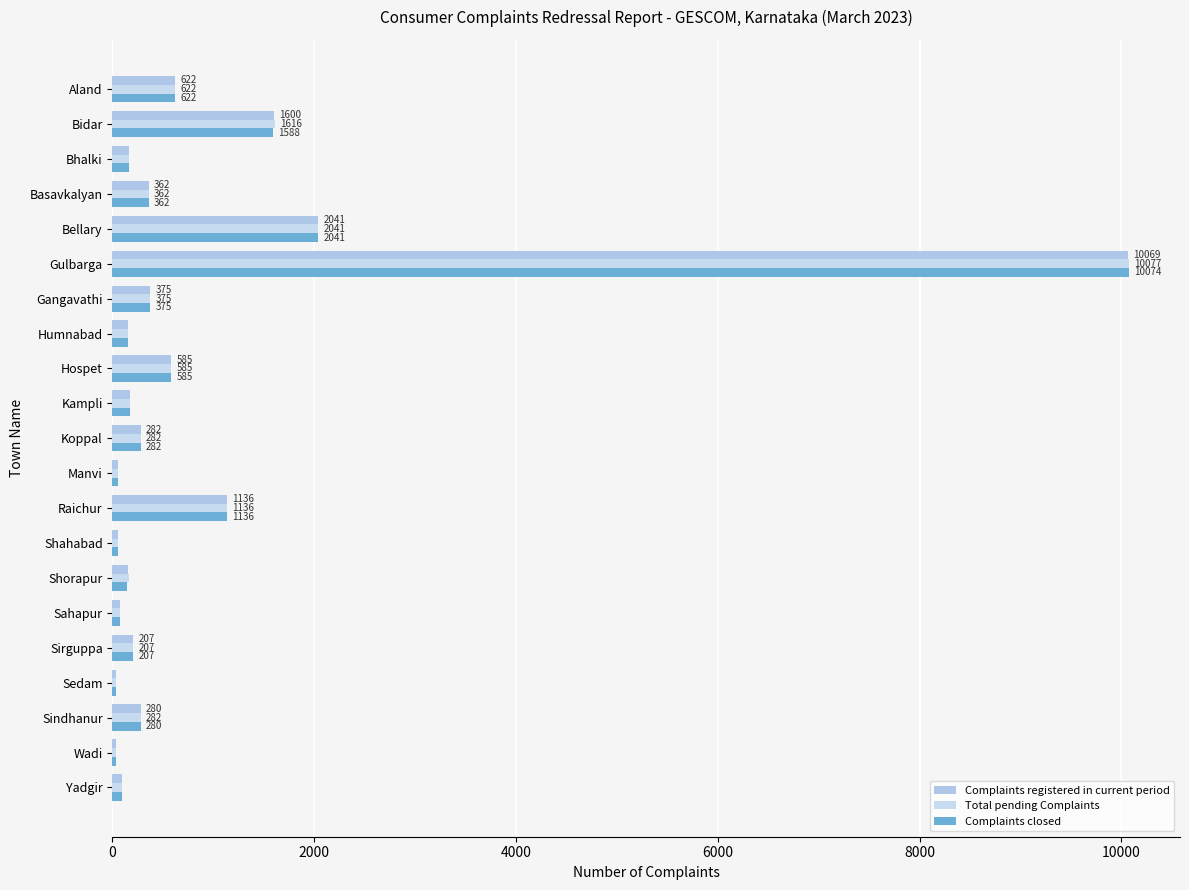

Count the number of data series in this chart.

3